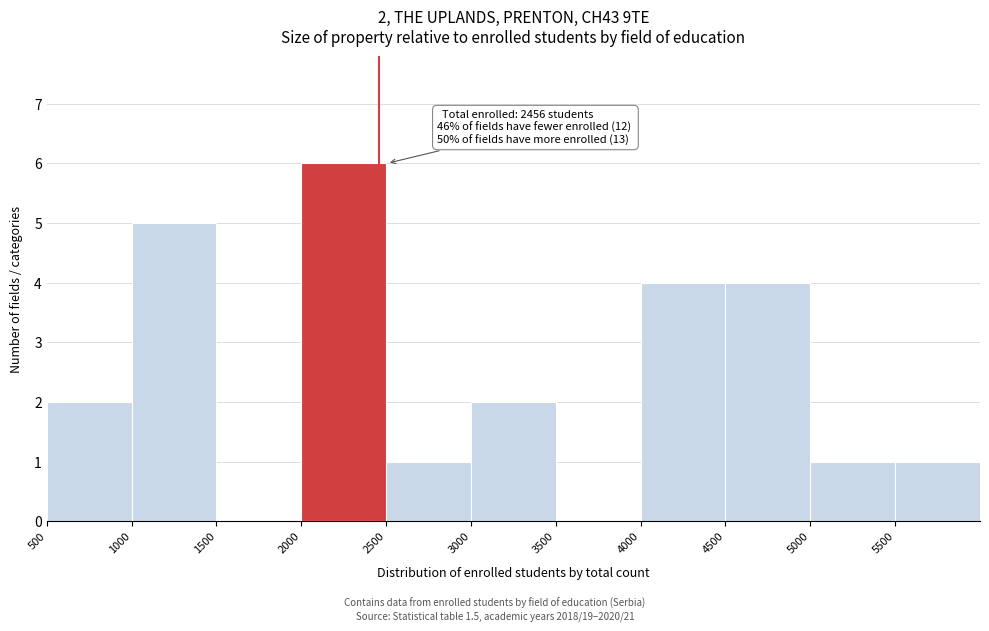

Over which range of the x-axis is the bar tallest?

2000 to 2500